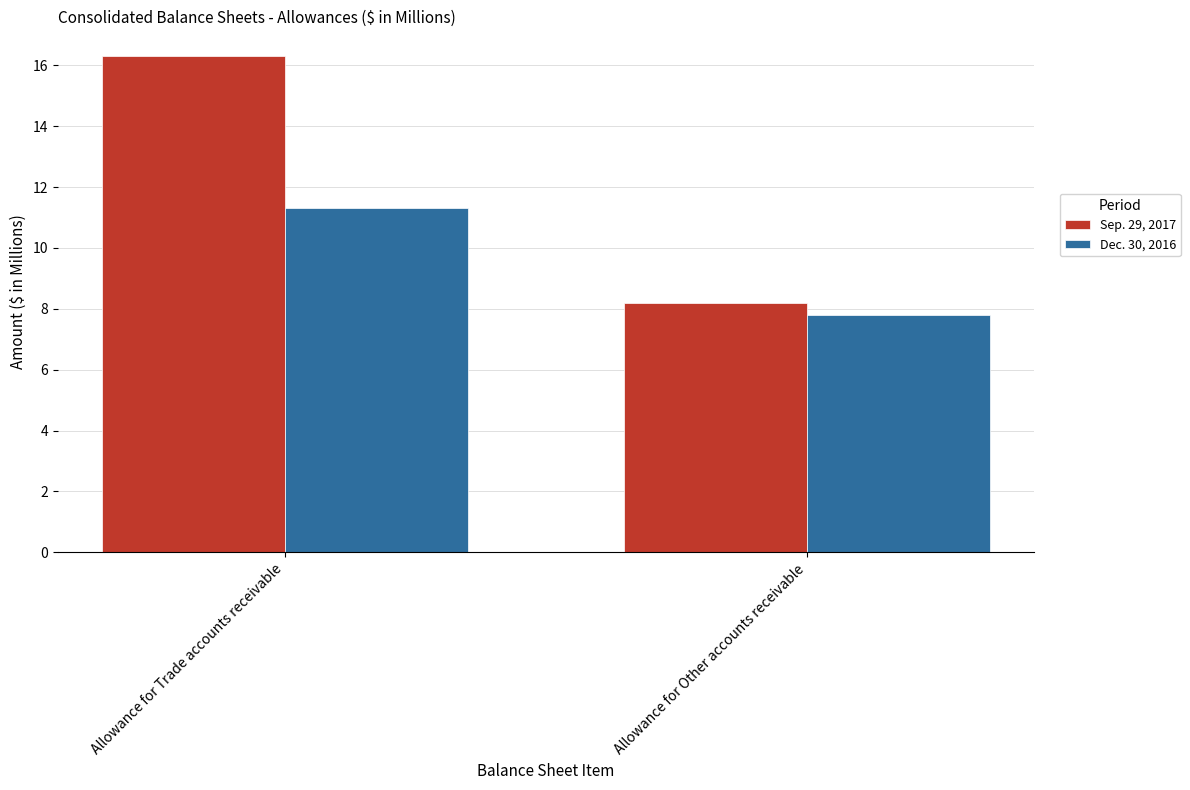

What is the sum of all Dec. 30, 2016 values?

19.1